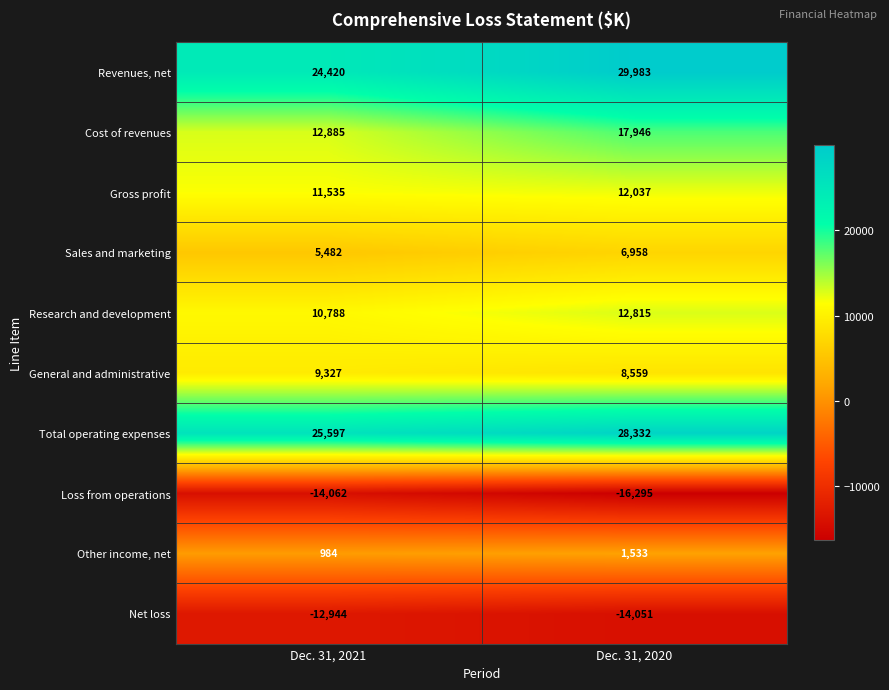

At how many categories does at least one series exceed 27516?

1